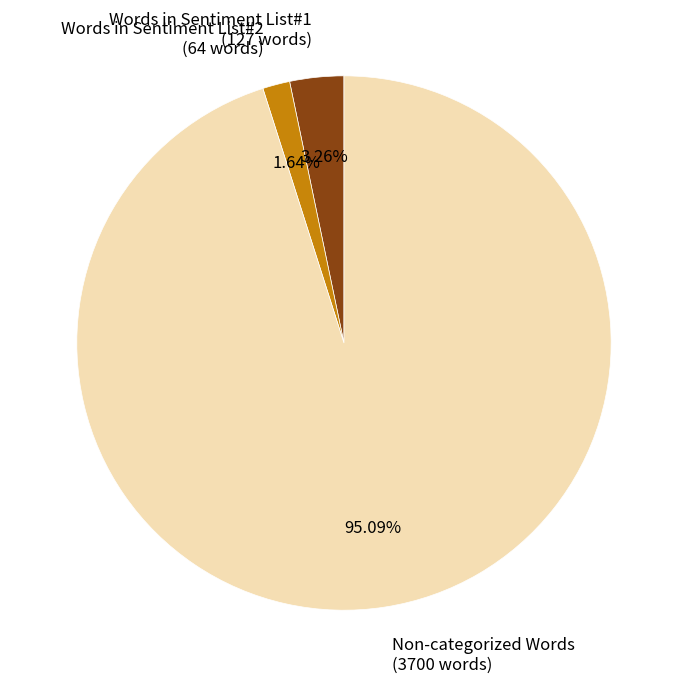

Which category has the smallest portion of the pie?

Words in Sentiment List#2 (64 words)